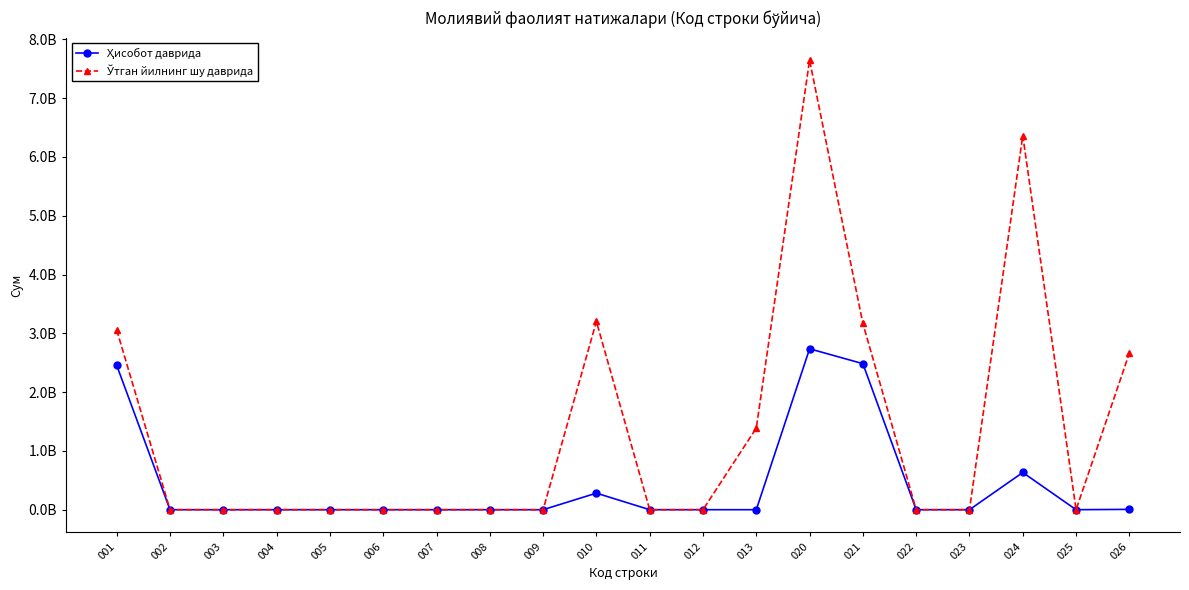

Does the chart have visible grid lines?

No